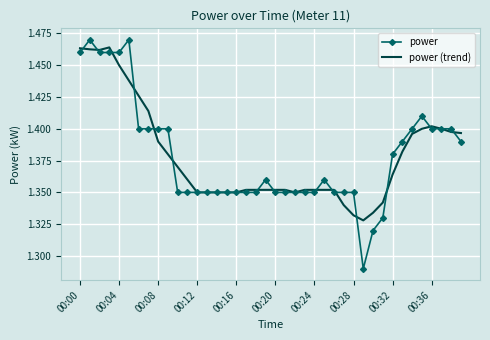

Which series has the widest spread of values?

power